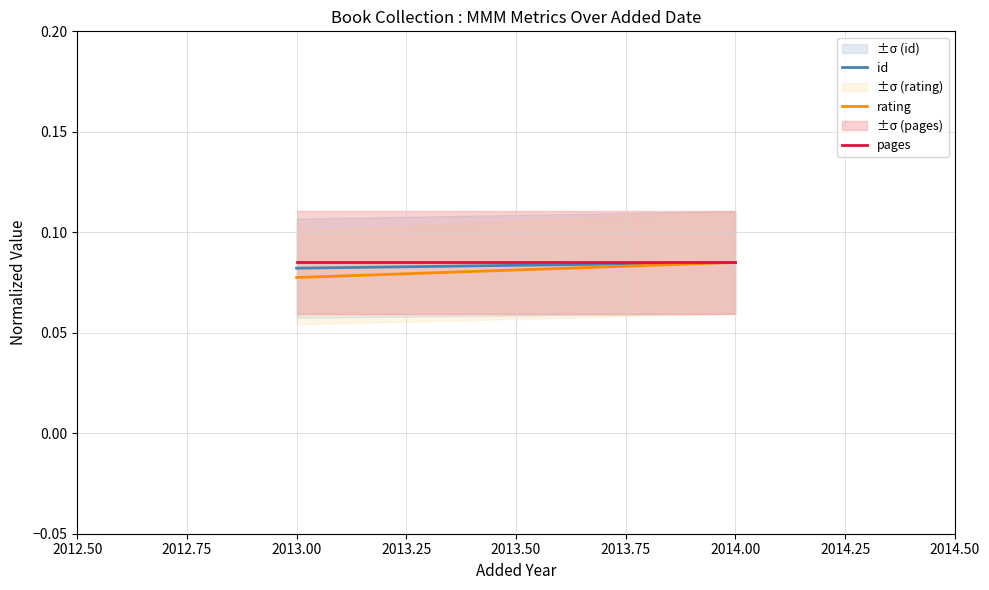

What are all the series names shown in the legend?

id, rating, pages